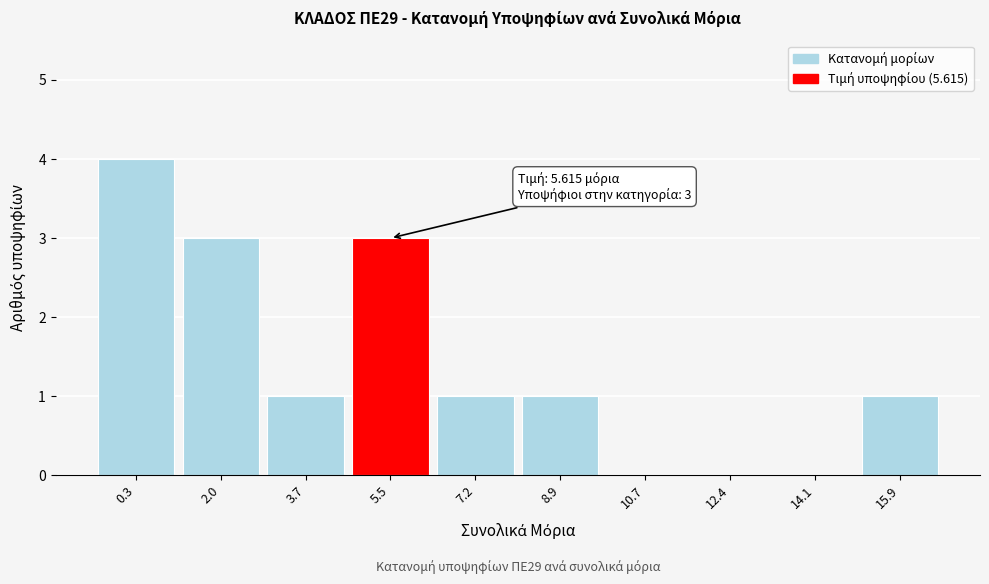

Reading left to right, list all the values displayed in this chart.

0.3=4	2.0=3	3.7=1	5.5=3	7.2=1	8.9=1	10.7=0	12.4=0	14.1=0	15.9=1